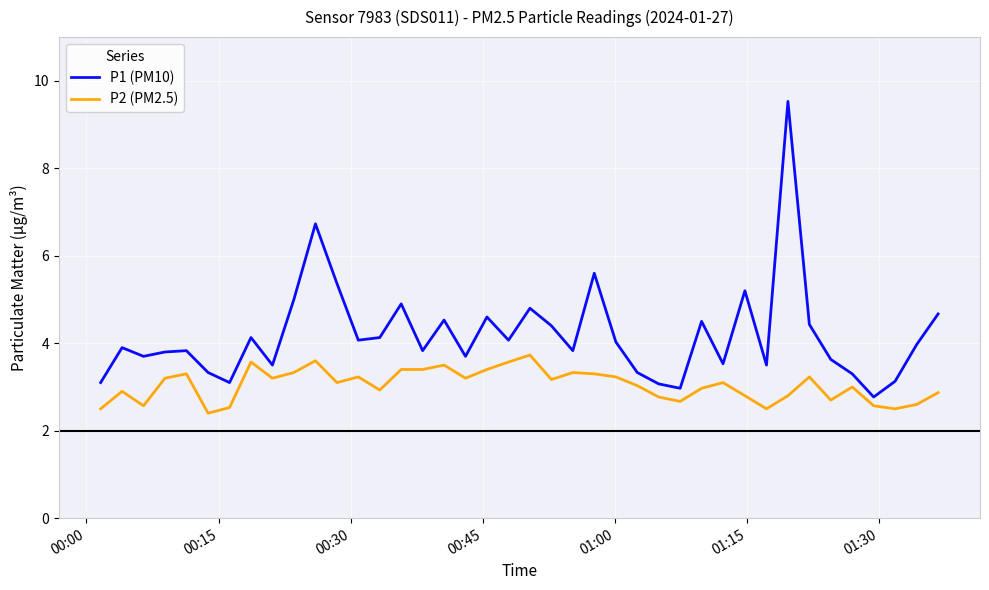

Which series has the widest spread of values?

P1 (PM10)